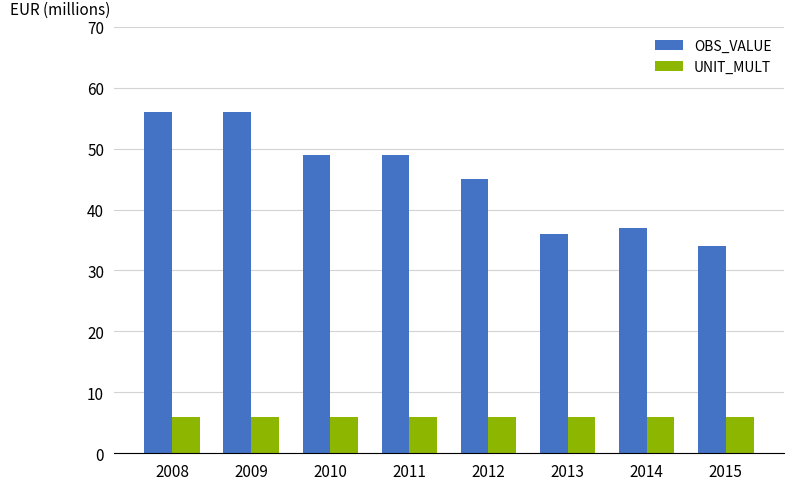

Rank the series by their average value, from lowest to highest.

UNIT_MULT, OBS_VALUE